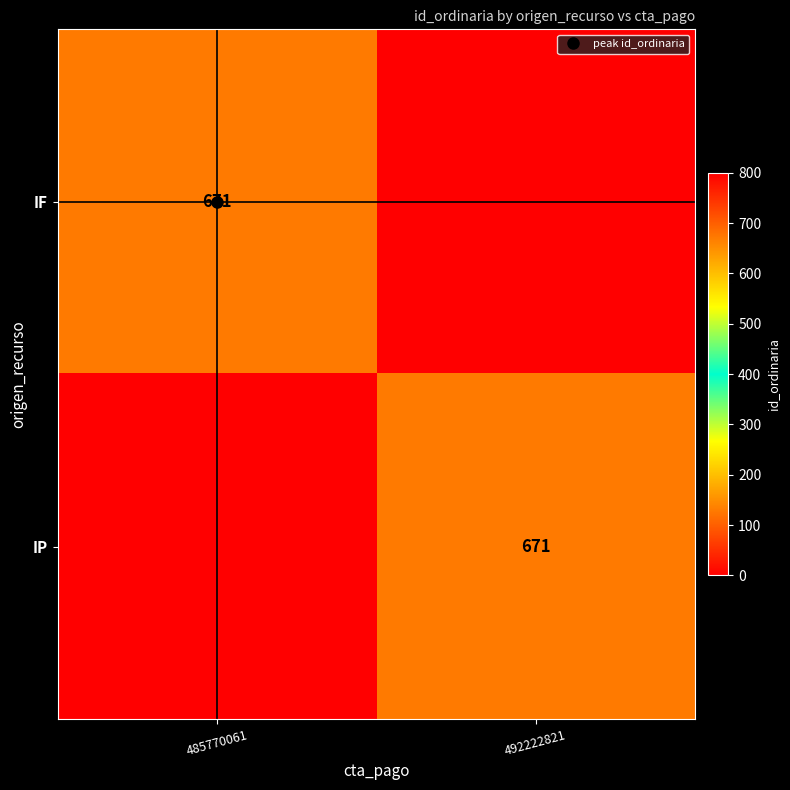

What is the sum of all IP values?

671